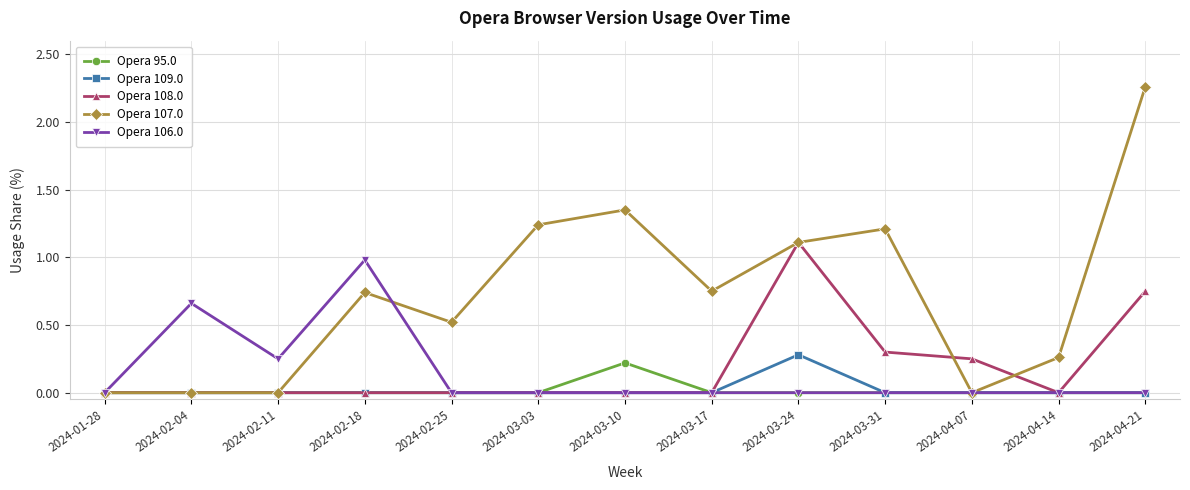

True or false: Opera 108.0 has a value of 0.0 at 2024-04-14.

True